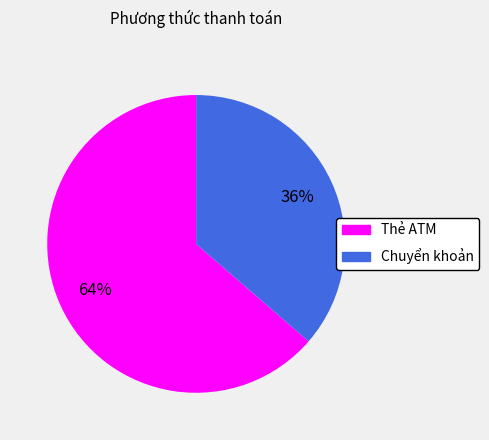

Do Chuyển khoản and Thẻ ATM together represent more than half of the pie?

Yes